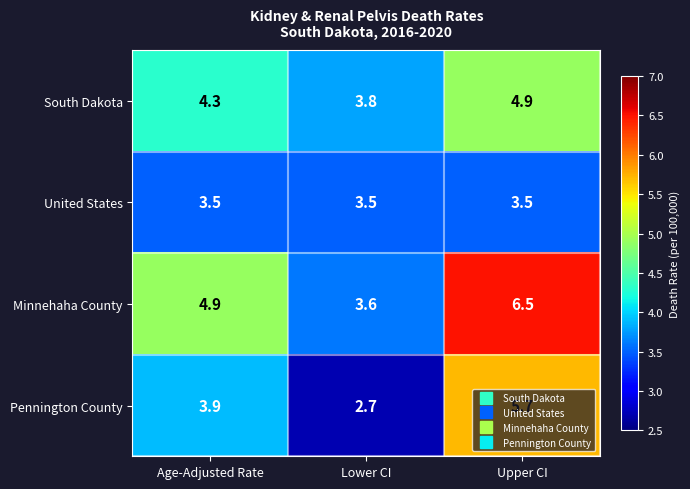

What is the difference between the second highest and minimum values in the South Dakota series?

0.5